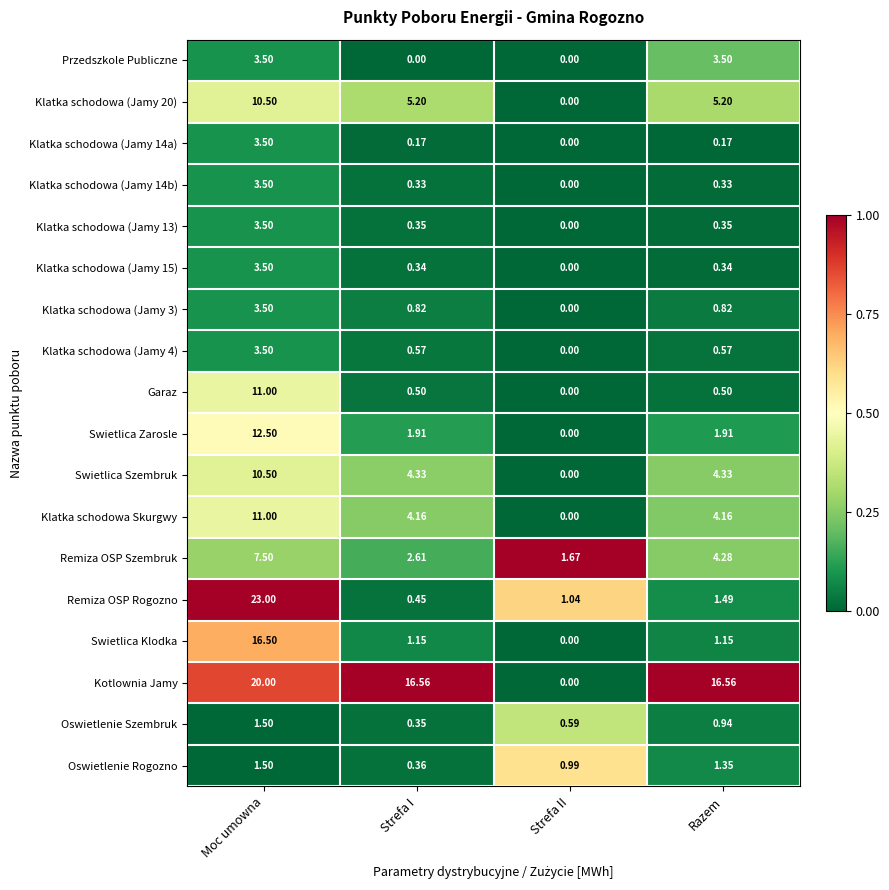

Is the value of Klatka schodowa (Jamy 4) at Razem greater than the value of Przedszkole Publiczne at Razem?

No